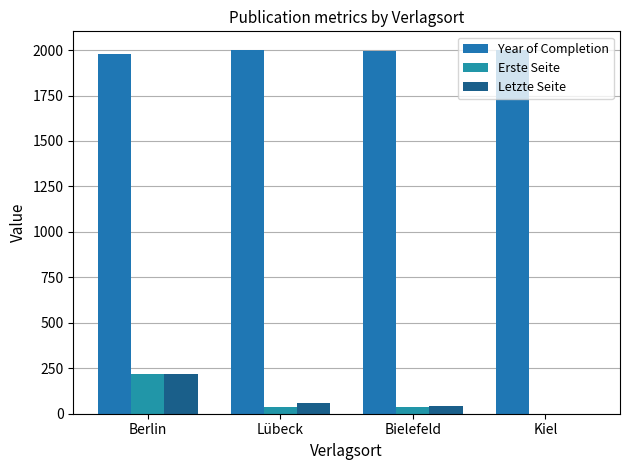

What is the sum of all Letzte Seite values?

322